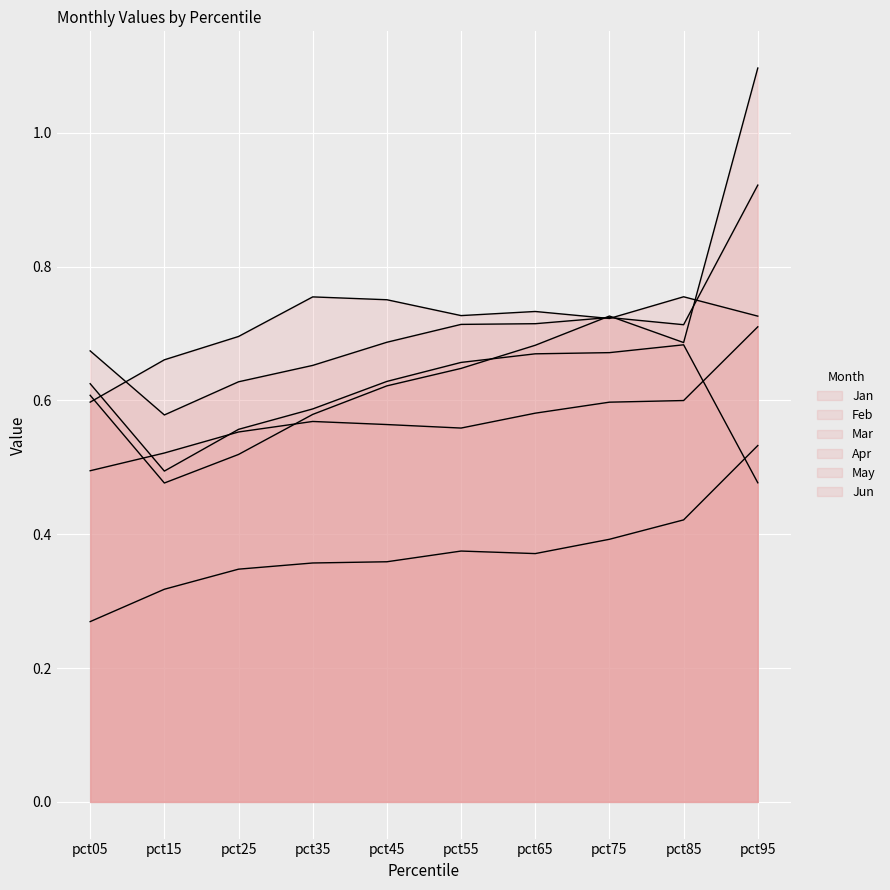

What are all the series names shown in the legend?

Jan, Feb, Mar, Apr, May, Jun